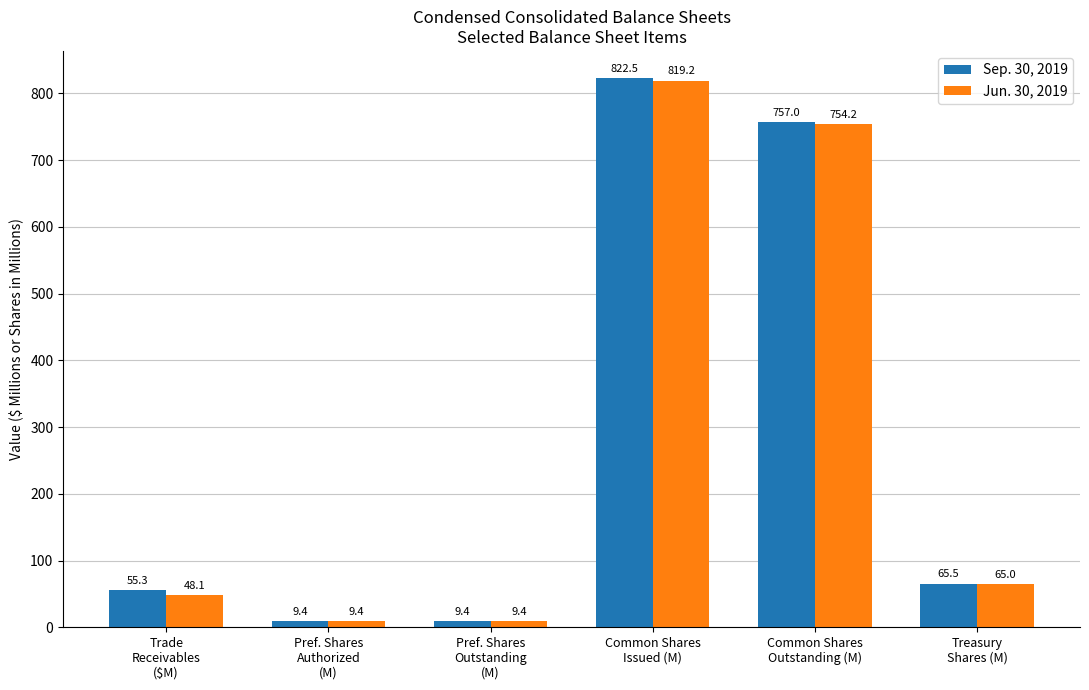

How many series are shown in this chart?

2